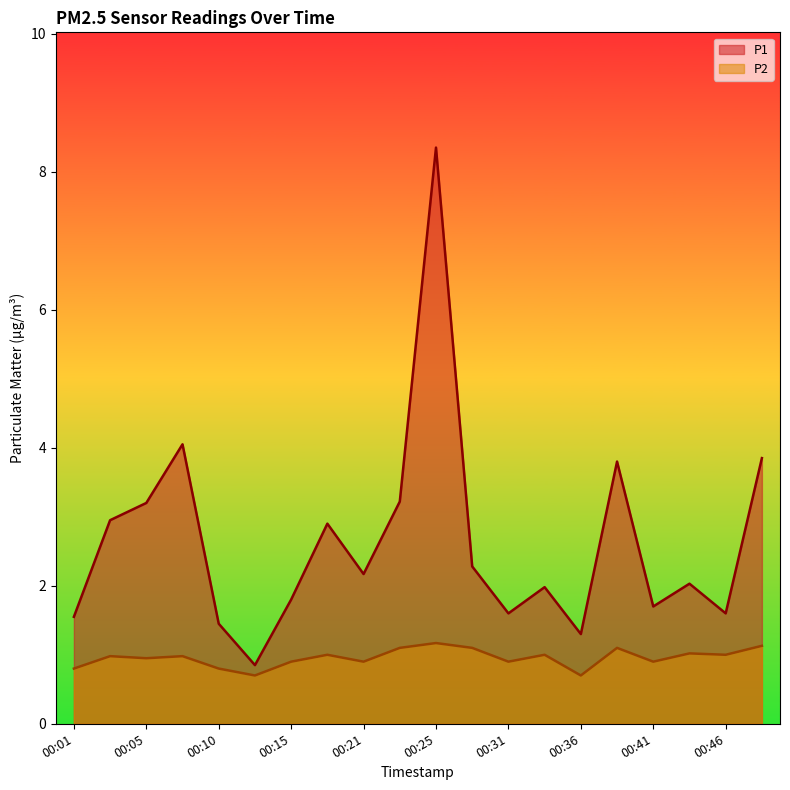

True or false: P1 and P2 cross at least once.

False